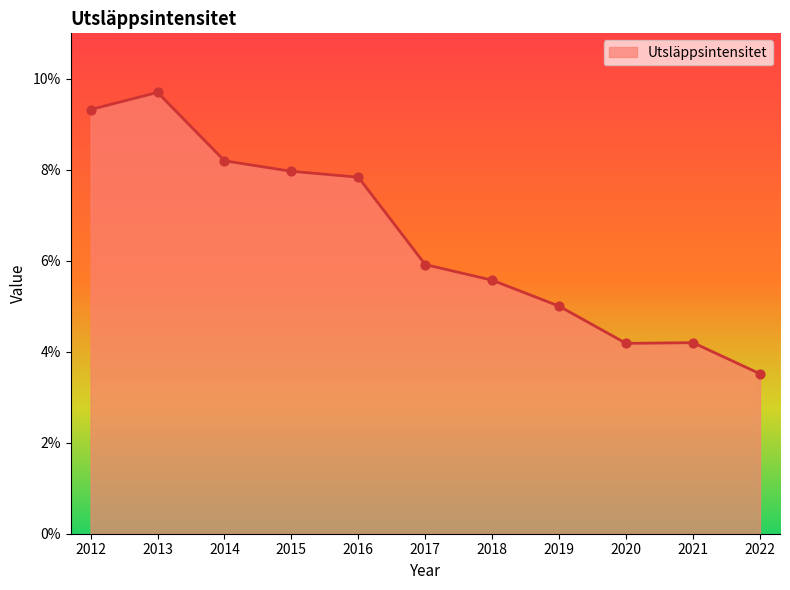

Approximately how many times larger is the value at 2020 compared to 2014?

0.5